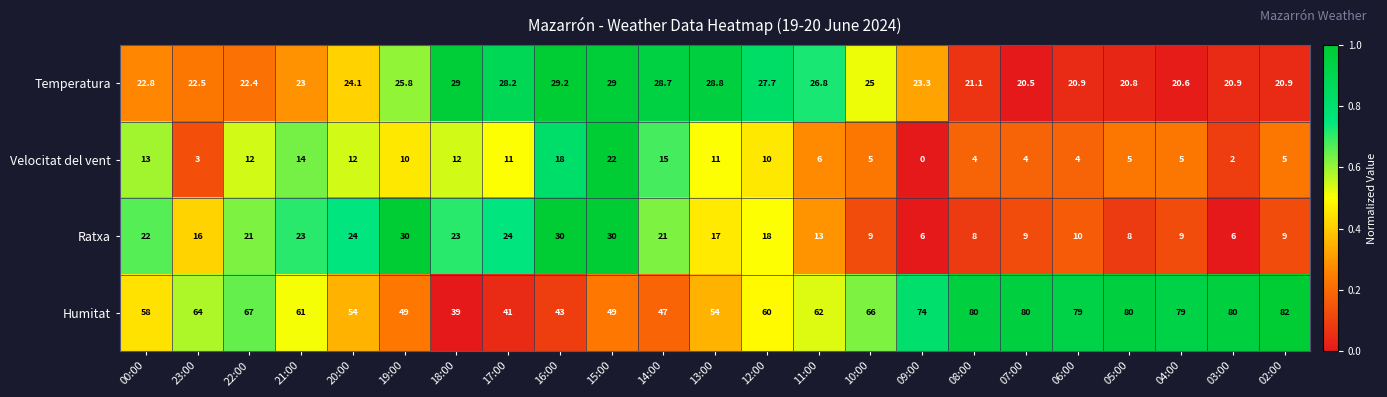

At which category does the chart reach its minimum across all series?

09:00